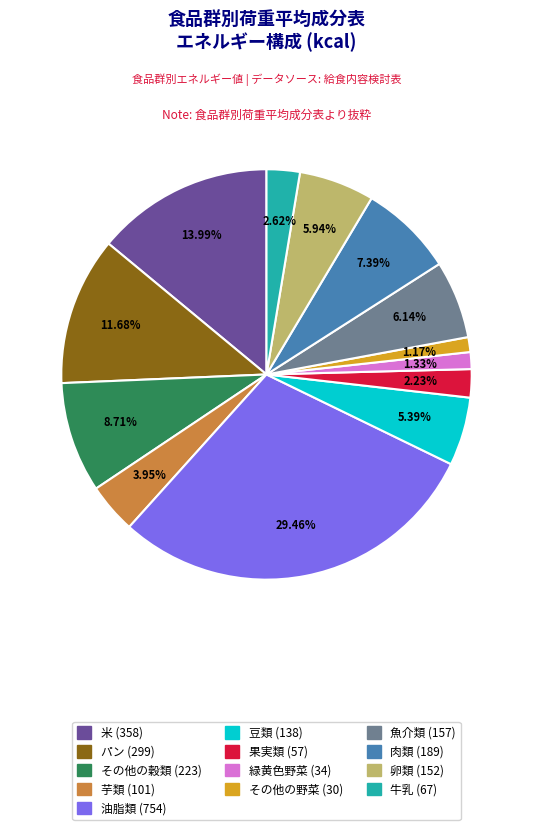

Count the number of slices in the pie.

13